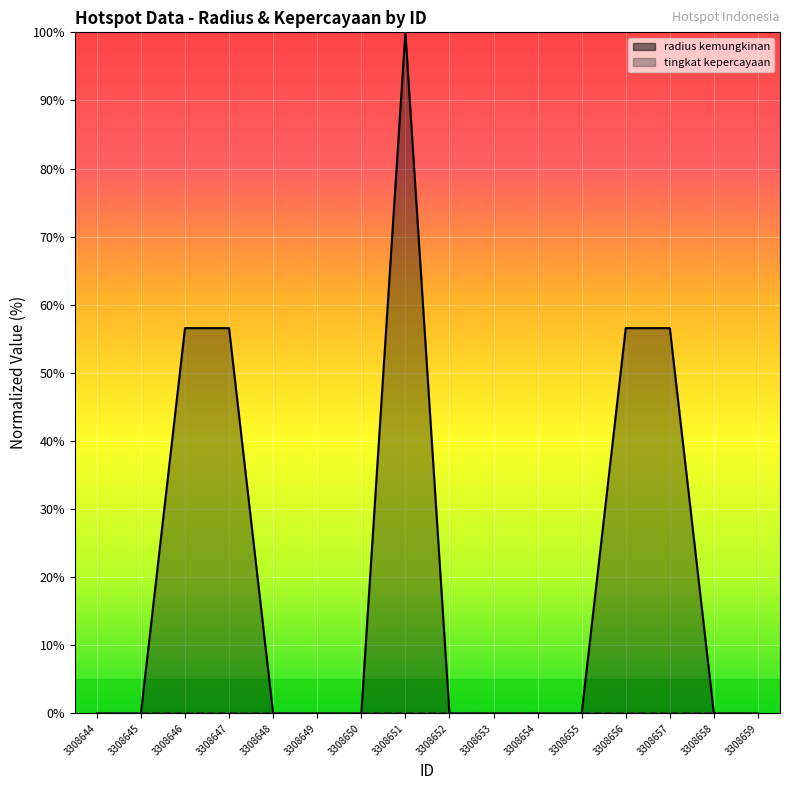

The value at 3308651 is 100.0. True or false?

True